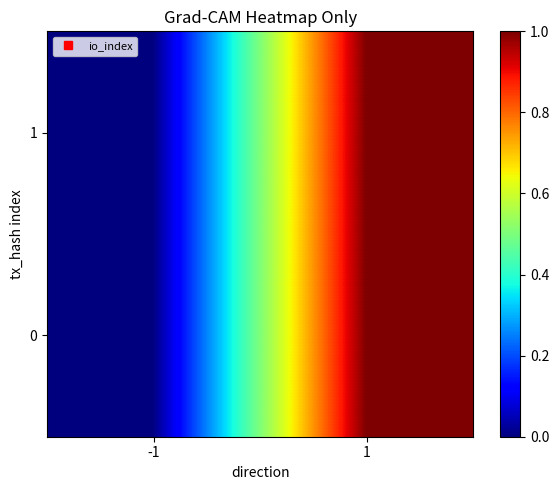

At -1, list the series in order from largest to smallest.

0, 1